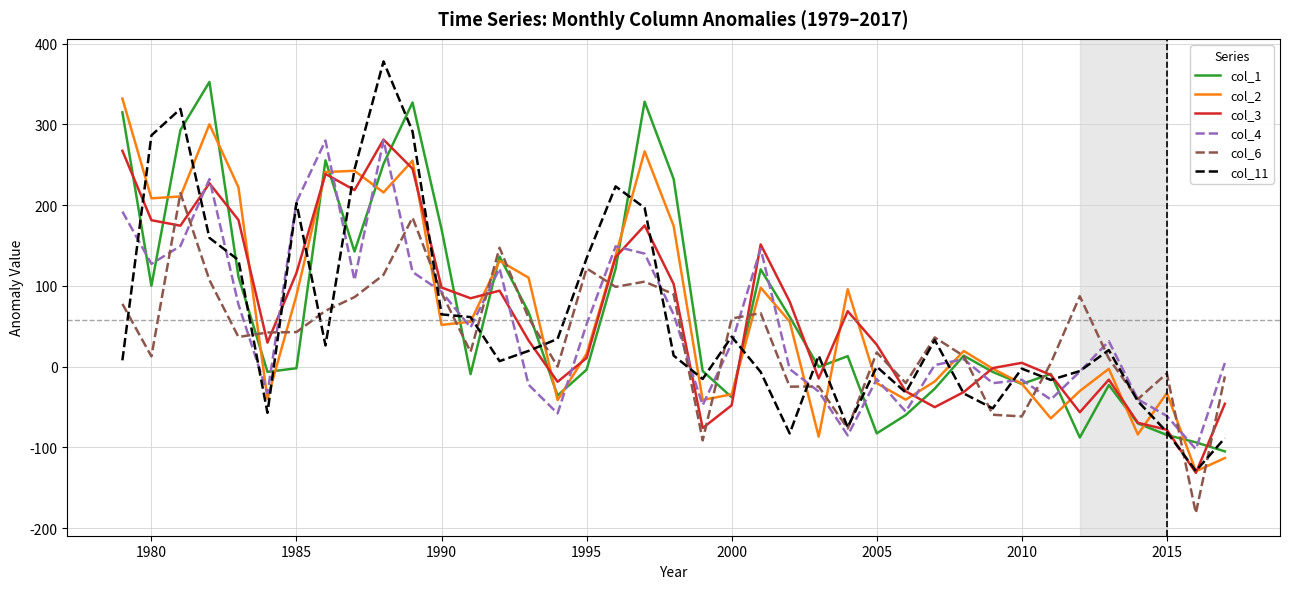

Which series has the widest spread of values?

col_11